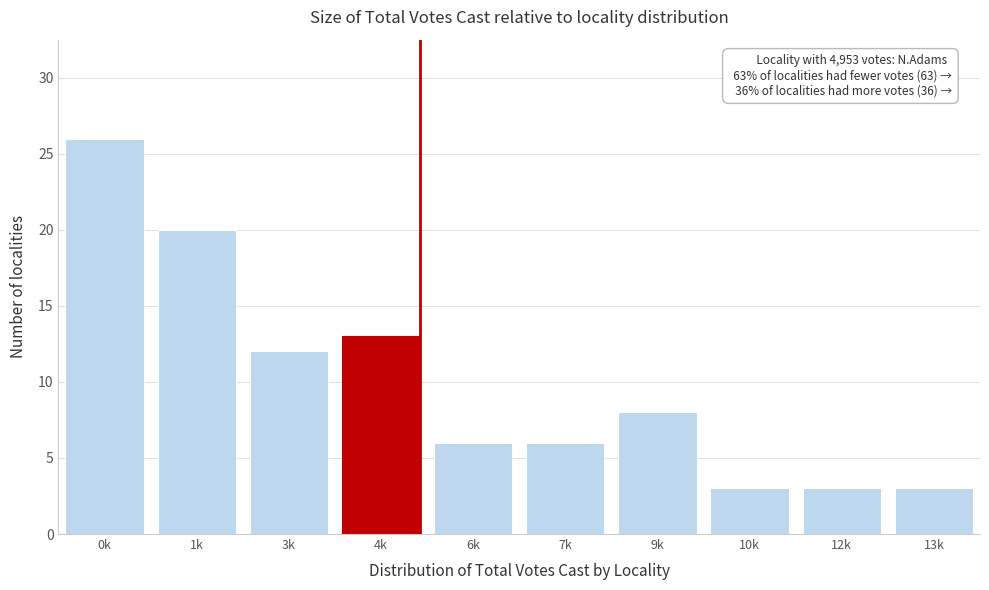

Reading left to right, transcribe all the data shown in this chart.

0k=26	1k=20	3k=12	4k=13	6k=6	7k=6	9k=8	10k=3	12k=3	13k=3